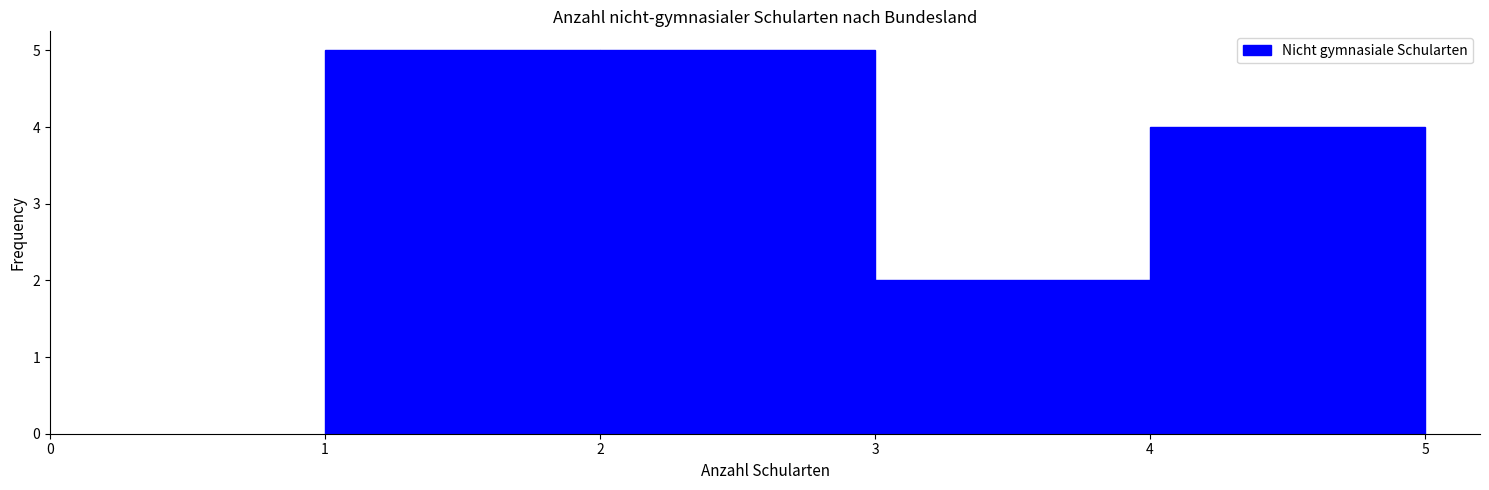

Reading left to right, list every bar in this chart as the range it spans on the x-axis followed by its height. The values are not printed on the chart, so give them approximately, as read against the axis.

1 to 2: 5
2 to 3: 5
3 to 4: 2
4 to 5: 4